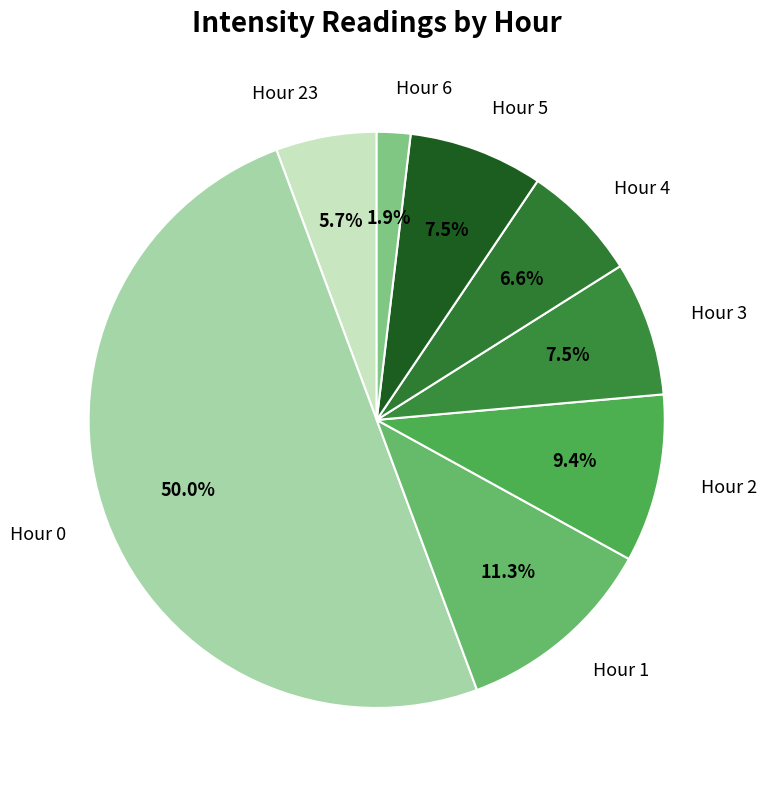

Count the number of slices in the pie.

8